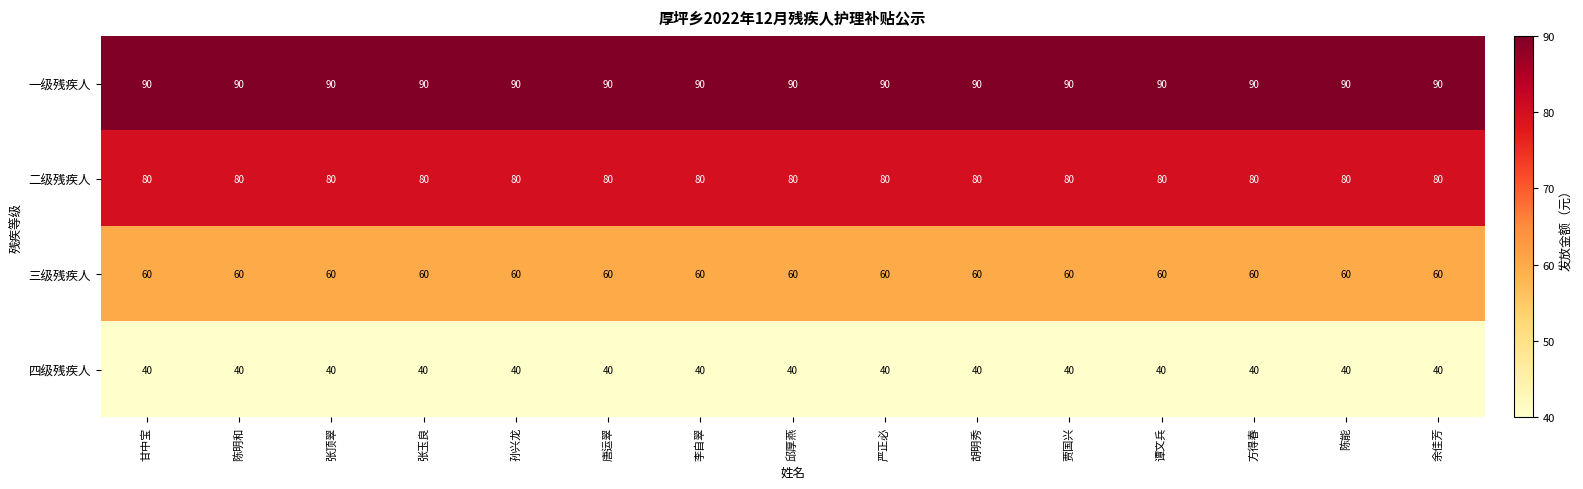

List the series in order of their peak value, highest first.

一级残疾人, 二级残疾人, 三级残疾人, 四级残疾人